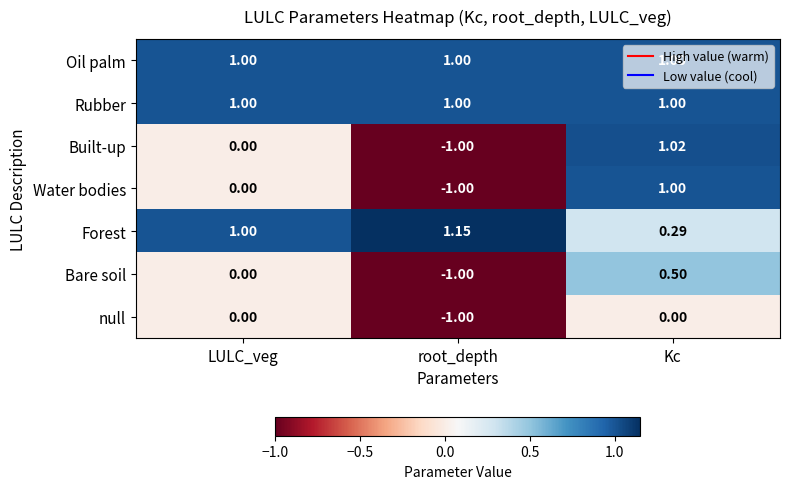

Which label corresponds to the largest value in the chart?

root_depth